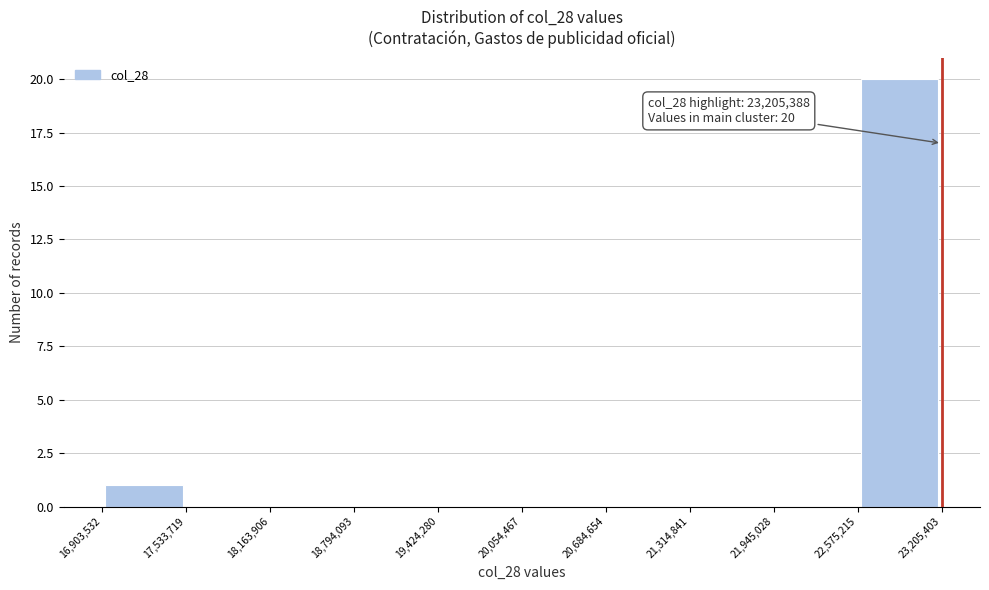

Which range on the x-axis has the tallest bar?

22,575,215 to 23,205,403